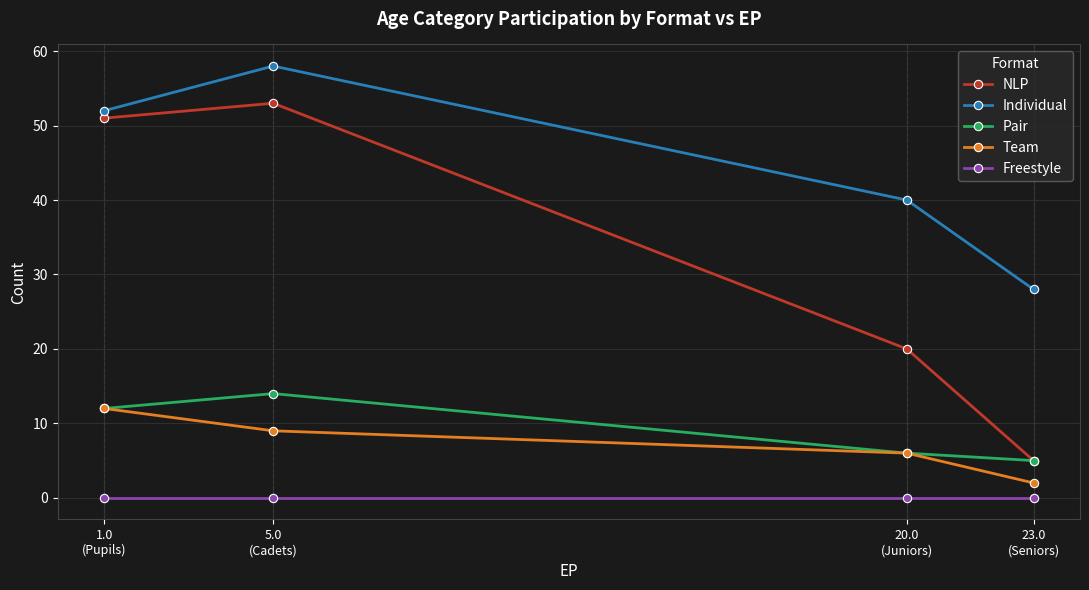

What is the label of the 2nd point from the left?

5.0
(Cadets)